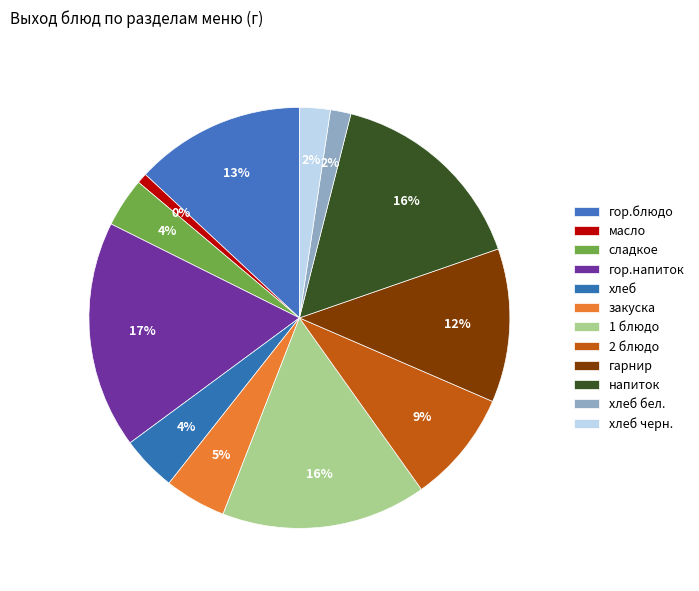

Which category has the smallest portion of the pie?

масло